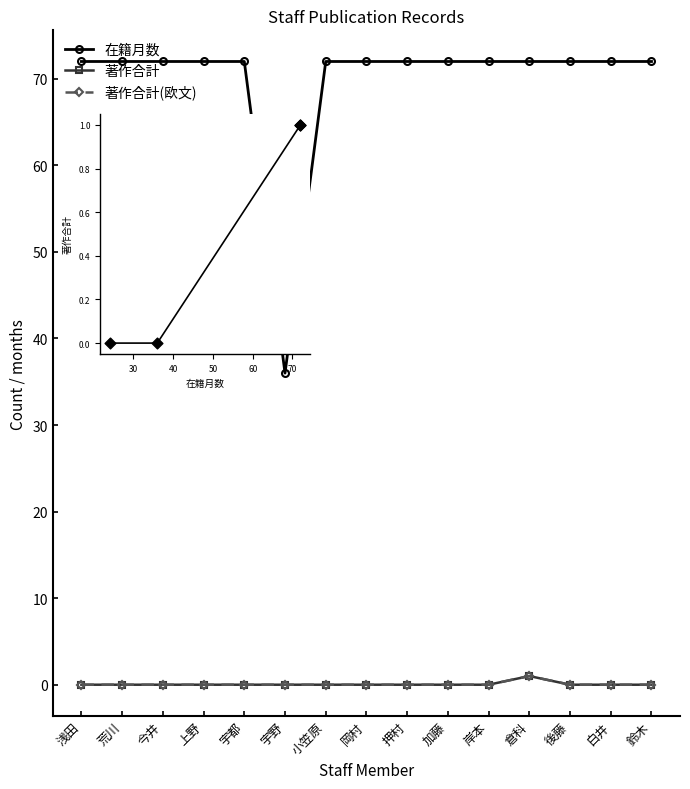

Which series has the largest total across all categories?

在籍月数